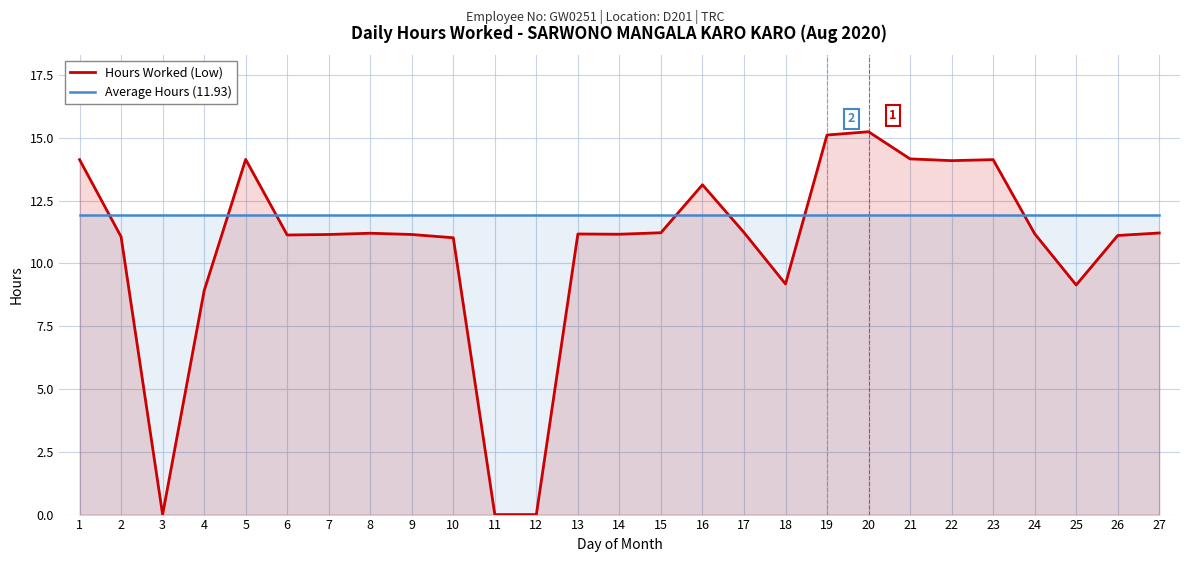

What are all the series names shown in the legend?

Hours Worked (Low), Average Hours (11.93)